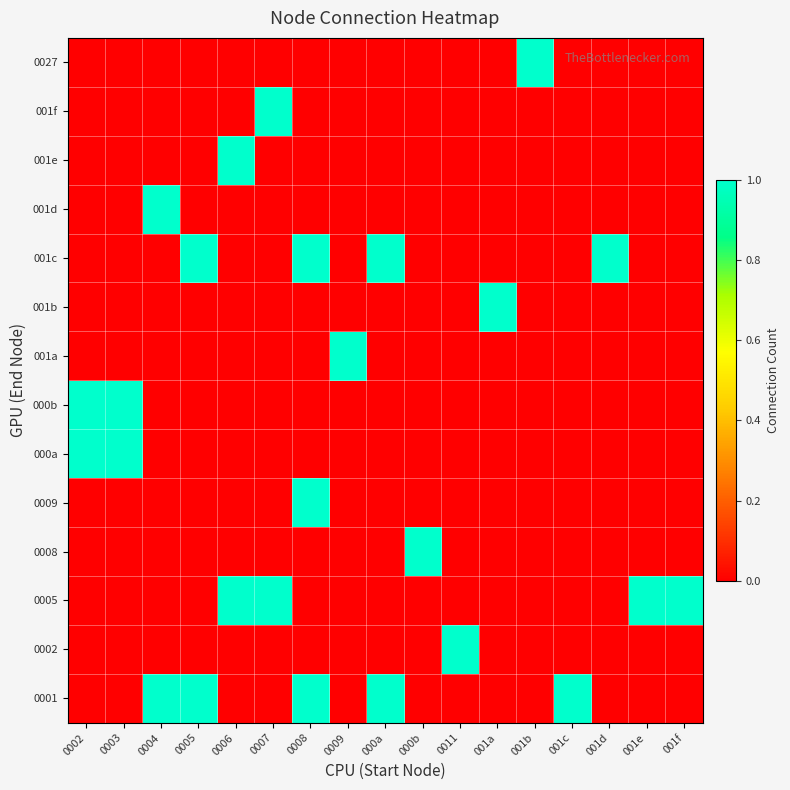

What is the maximum value shown in the chart?

1